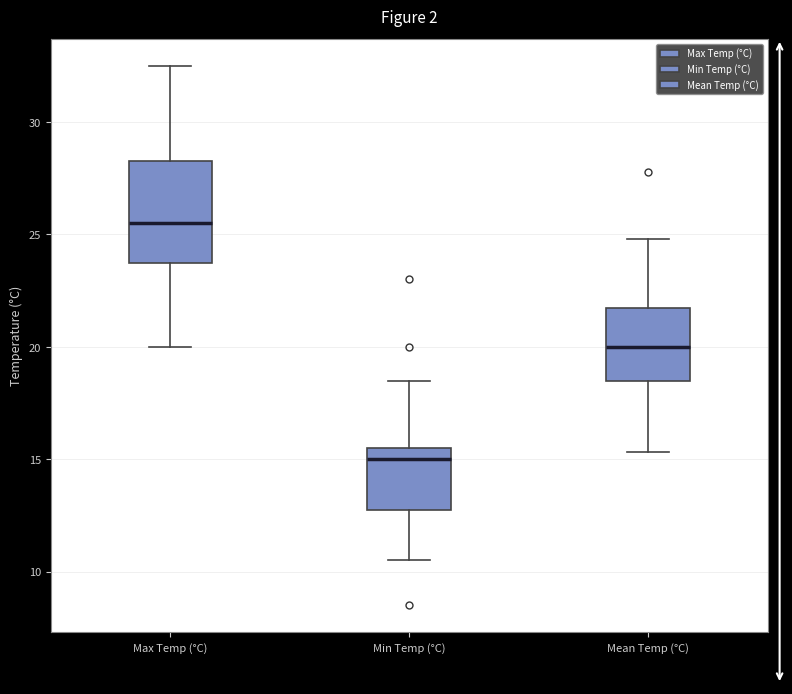

Where does the upper whisker of the box for Mean Temp (°C) end on the y-axis? The values are not printed on the chart, so give them approximately, as read against the axis.

25.0